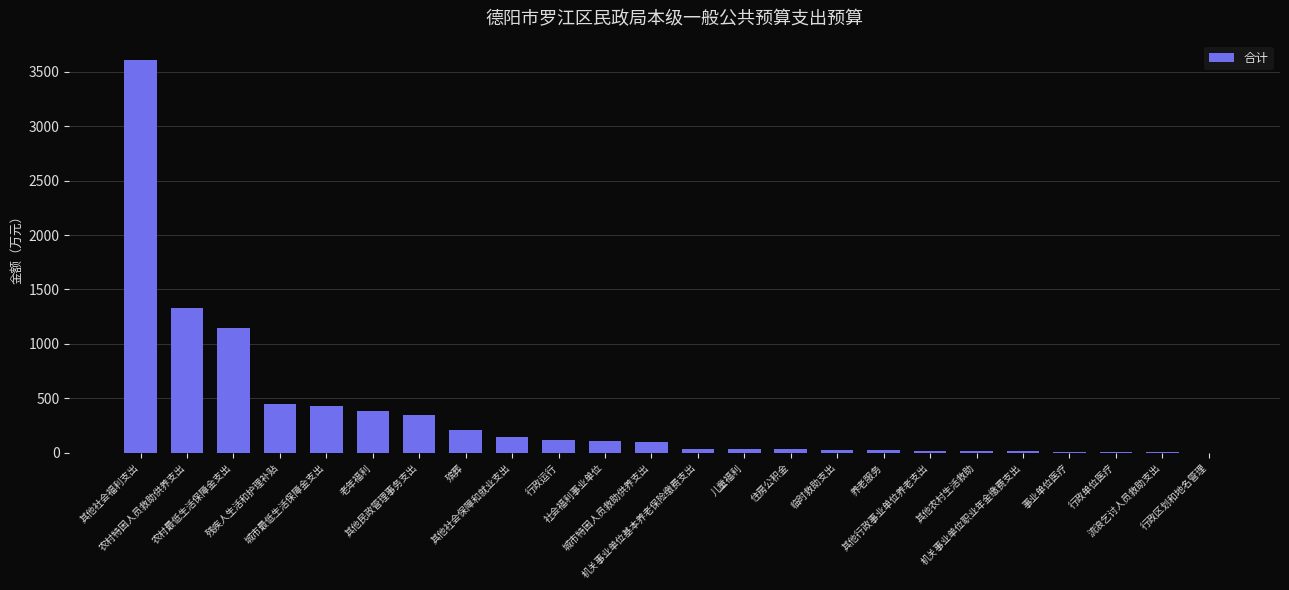

What is the sum of all values?

8600.3